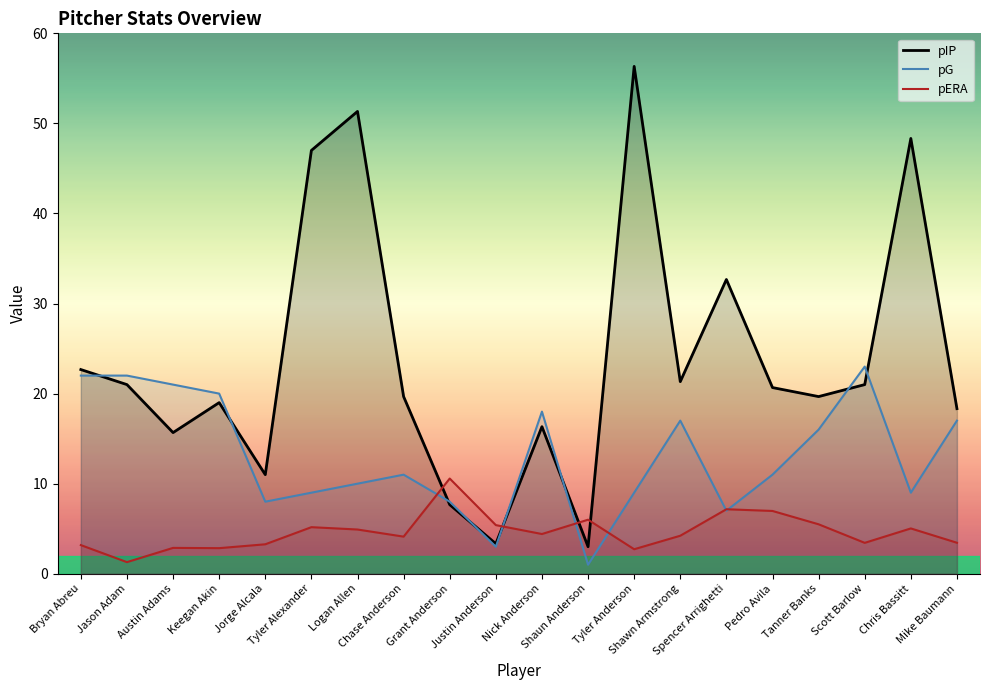

At which category does the chart reach its minimum across all series?

Shaun Anderson